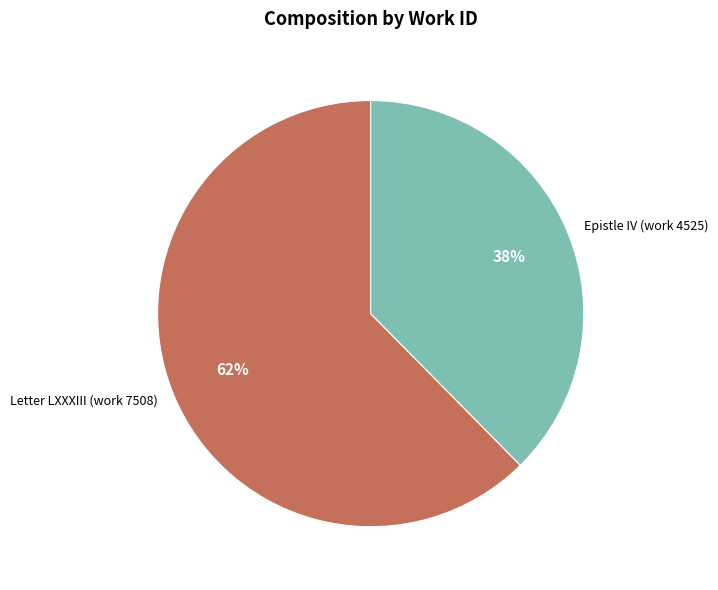

True or false: Epistle IV (work 4525) accounts for 38% of the total.

True